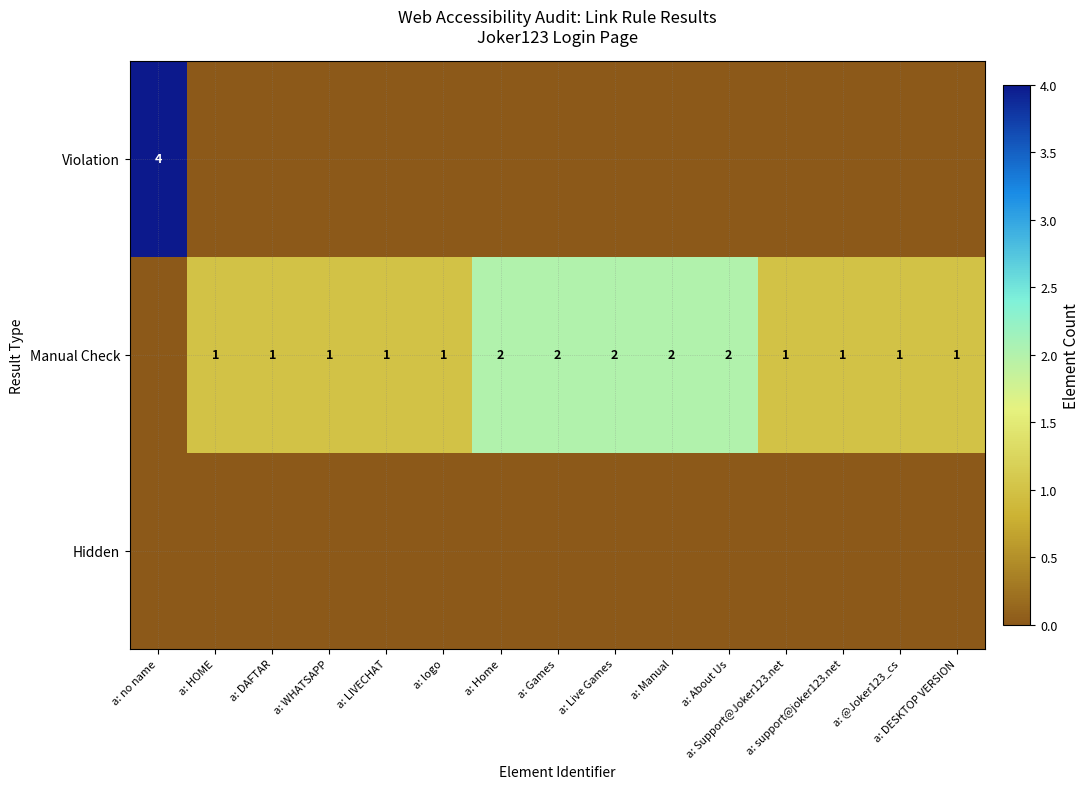

At which category is the sum across all series the highest?

a: no name